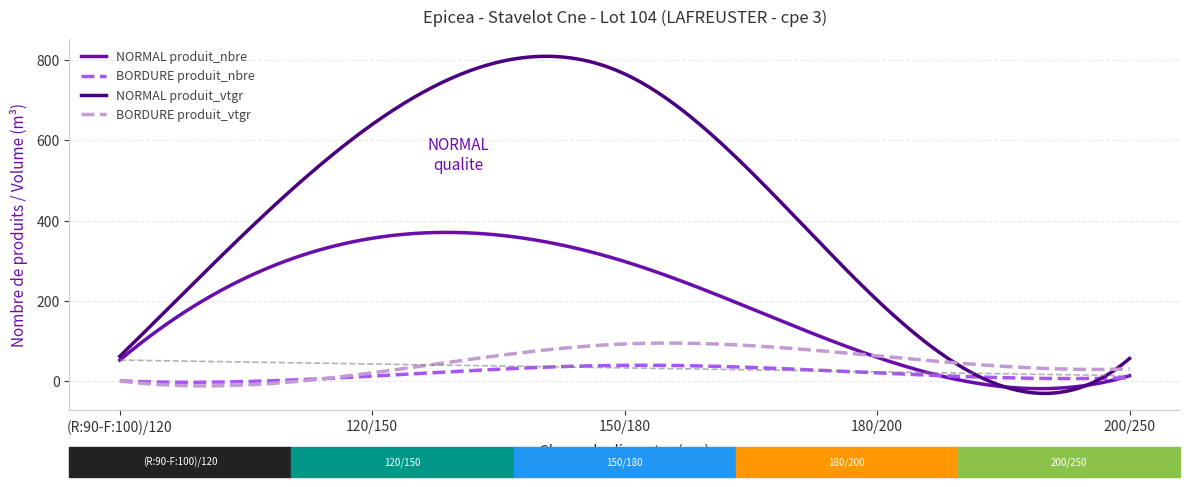

What is the highest value of the NORMAL produit_nbre series?

370.6